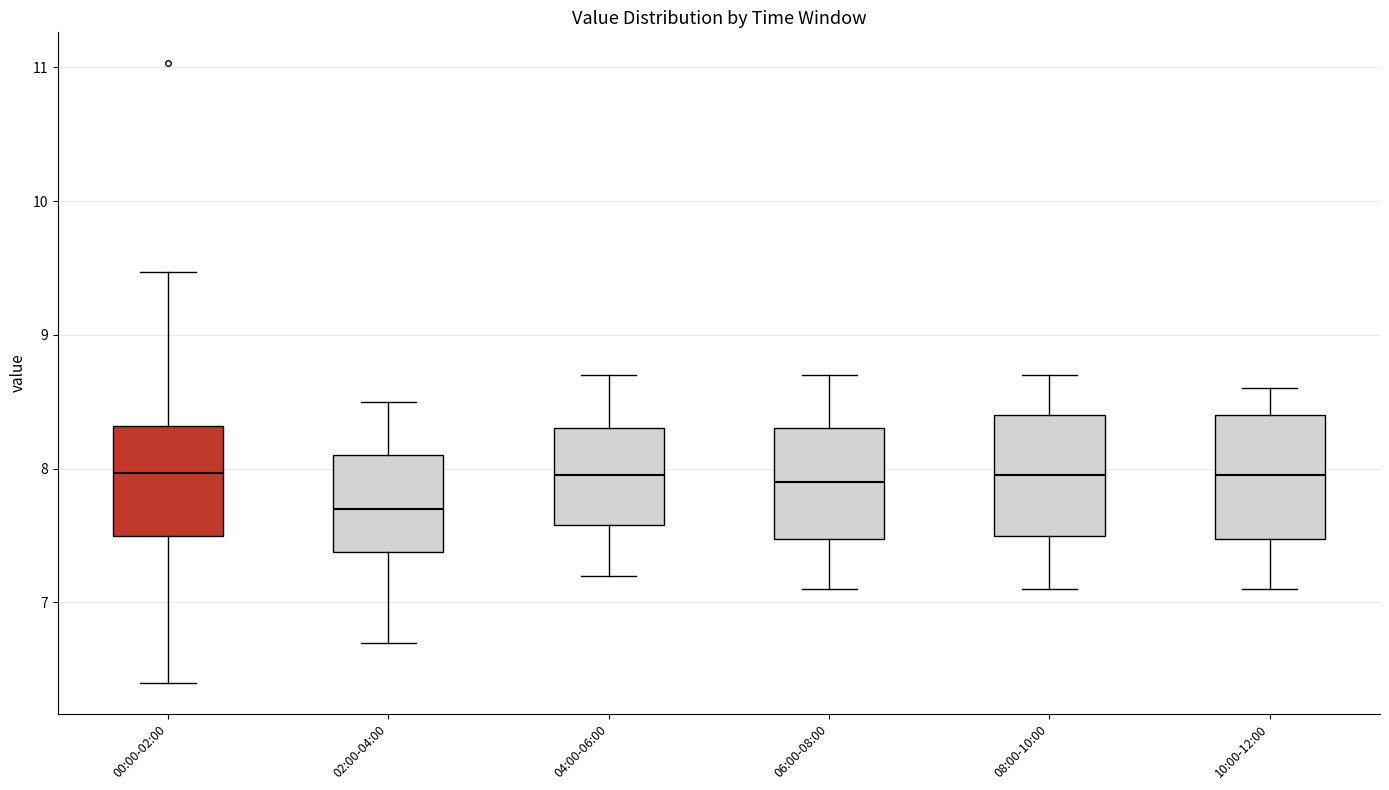

Reading left to right, read every box against the y-axis: the position of its median line, the range the box covers, and the ends of its whiskers. The values are not printed on the chart, so give them approximately, as read against the axis.

00:00-02:00: median 8.0, box 7.5 to 8.3, whiskers 6.4 to 9.5
02:00-04:00: median 7.7, box 7.4 to 8.1, whiskers 6.7 to 8.5
04:00-06:00: median 8.0, box 7.6 to 8.3, whiskers 7.2 to 8.7
06:00-08:00: median 7.9, box 7.5 to 8.3, whiskers 7.1 to 8.7
08:00-10:00: median 8.0, box 7.5 to 8.4, whiskers 7.1 to 8.7
10:00-12:00: median 8.0, box 7.5 to 8.4, whiskers 7.1 to 8.6